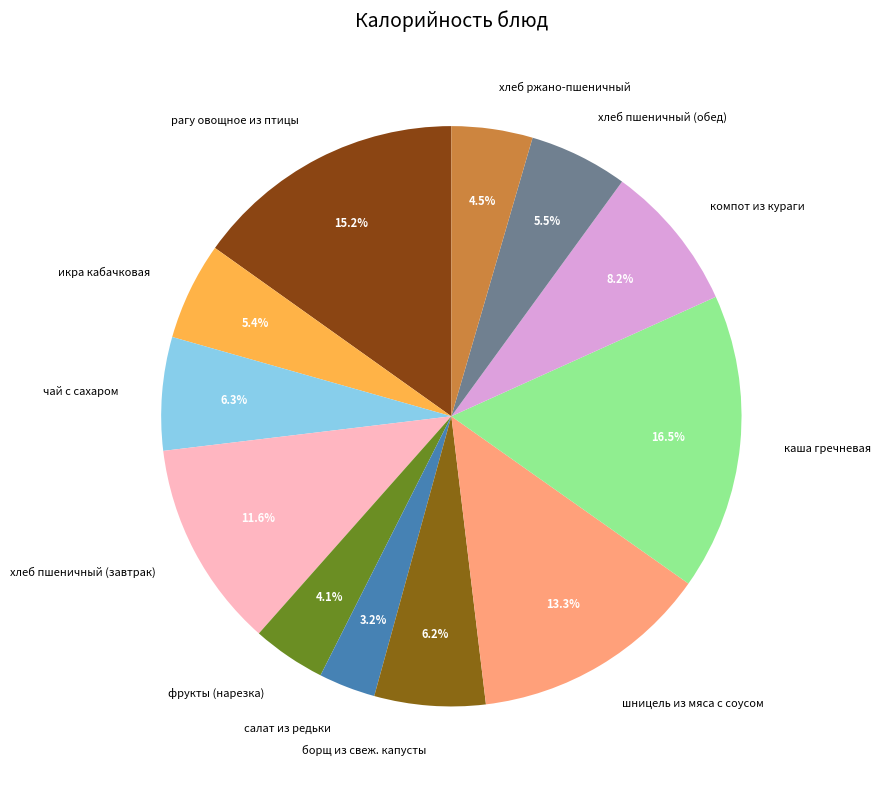

Combined, do фрукты (нарезка) and шницель из мяса с соусом account for over 50%?

No